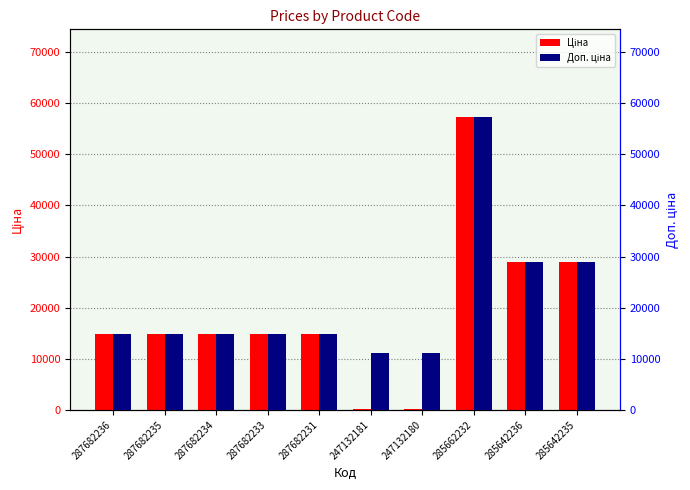

What value does the Доп. ціна series have at 287682233?

14817.6